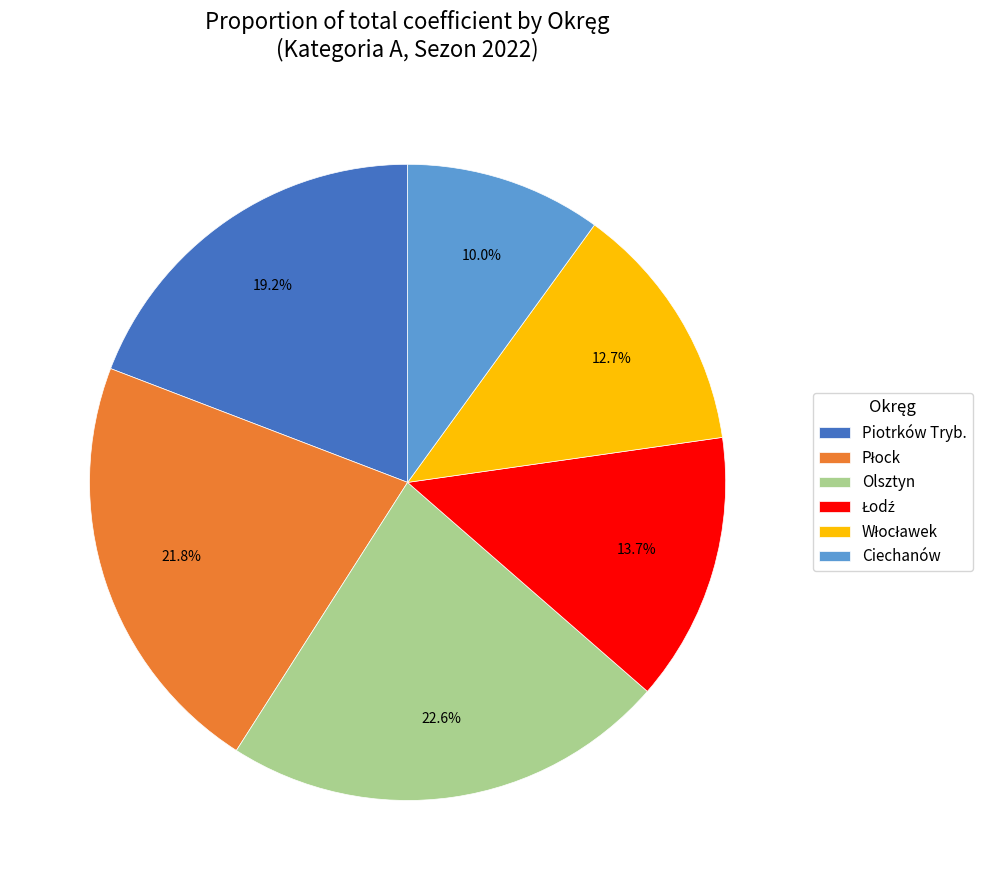

True or false: Piotrków Tryb. accounts for 1% of the total.

False